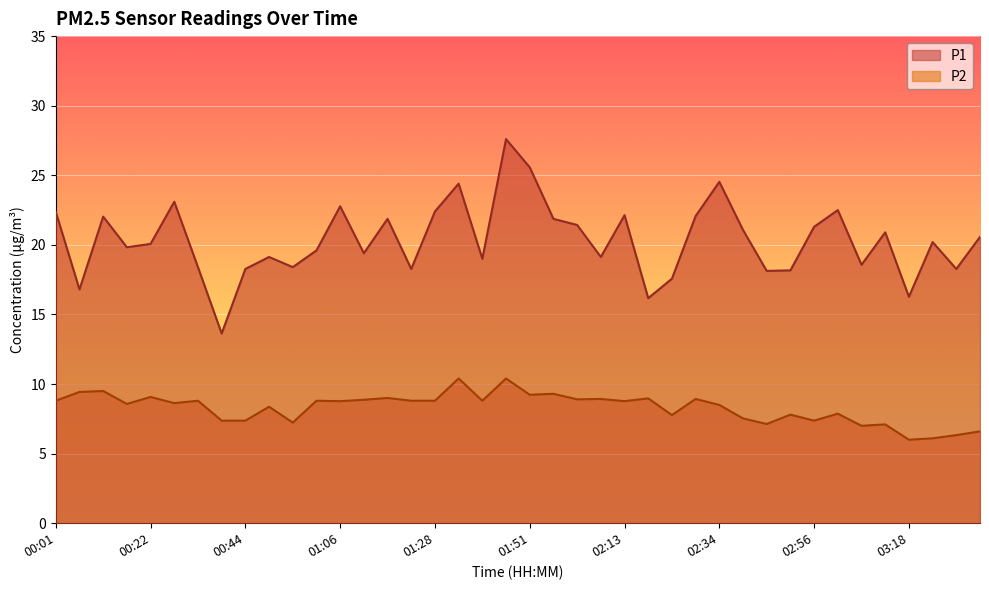

Which series has the largest total across all categories?

P1